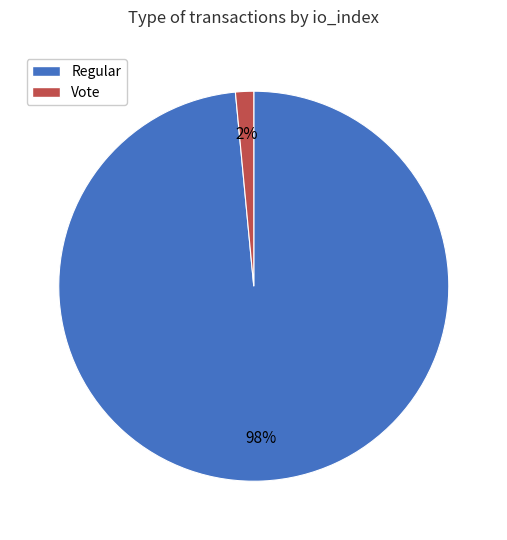

The Regular slice represents 98% of the pie. True or false?

True